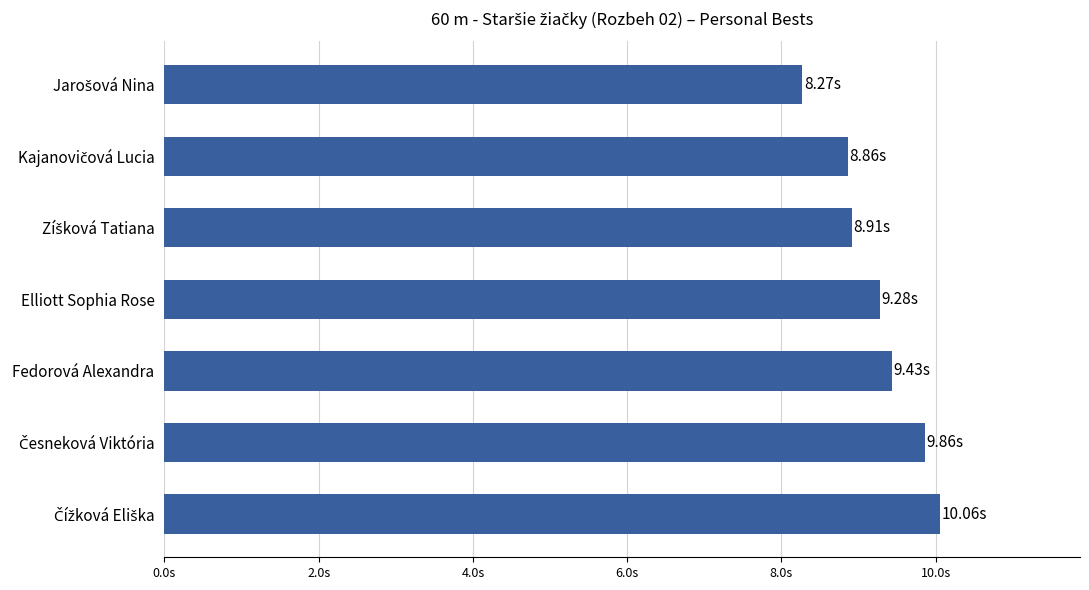

How many data points are above 9?

4